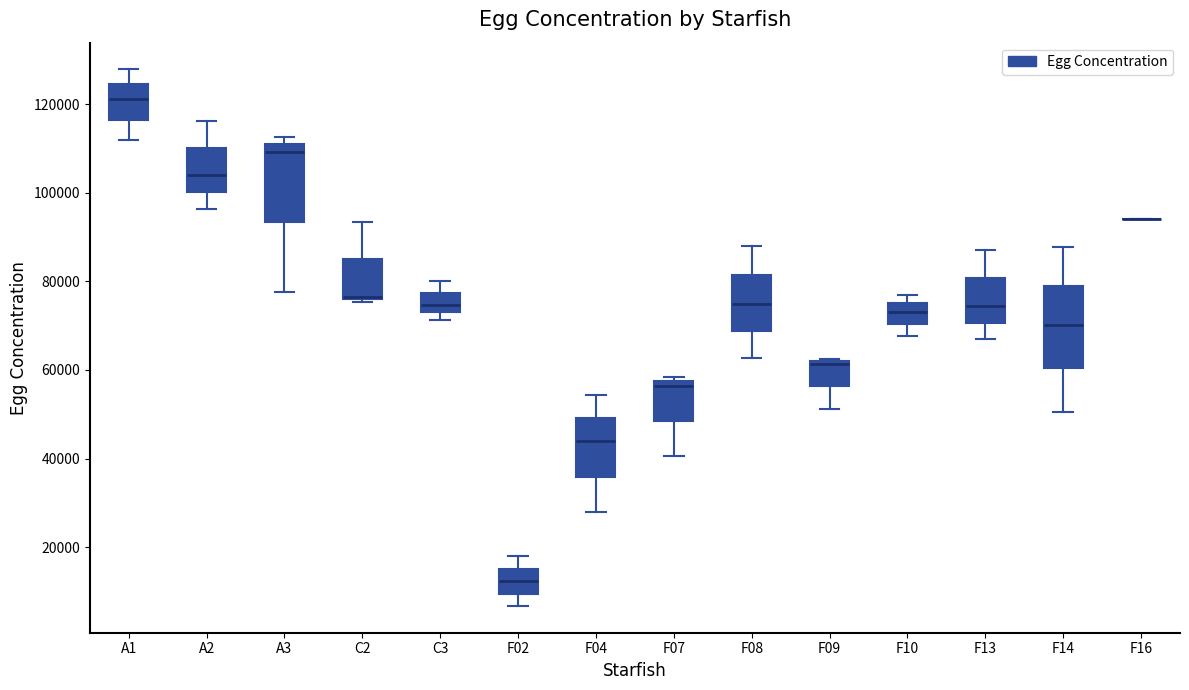

Where is the upper edge of the box for C3 on the y-axis? The values are not printed on the chart, so give them approximately, as read against the axis.

78000